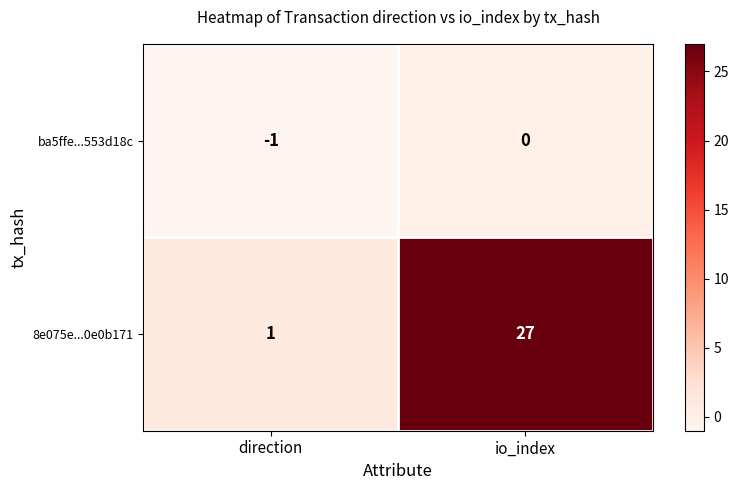

What is the difference between the 8e075e...0e0b171 values at direction and io_index?

26